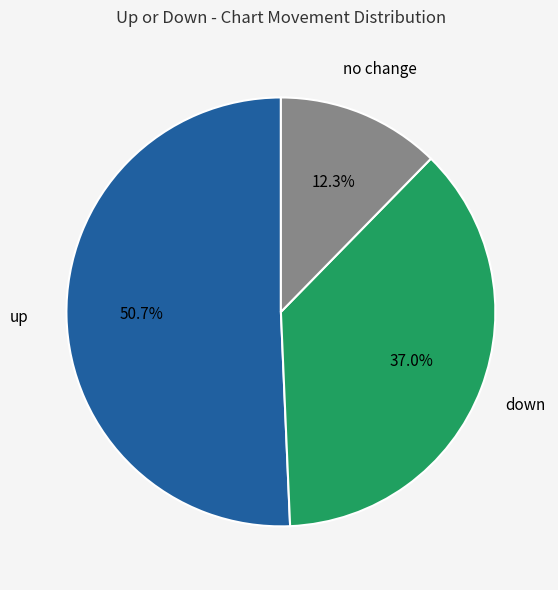

Approximately how many times larger is the value at up compared to no change?

4.1